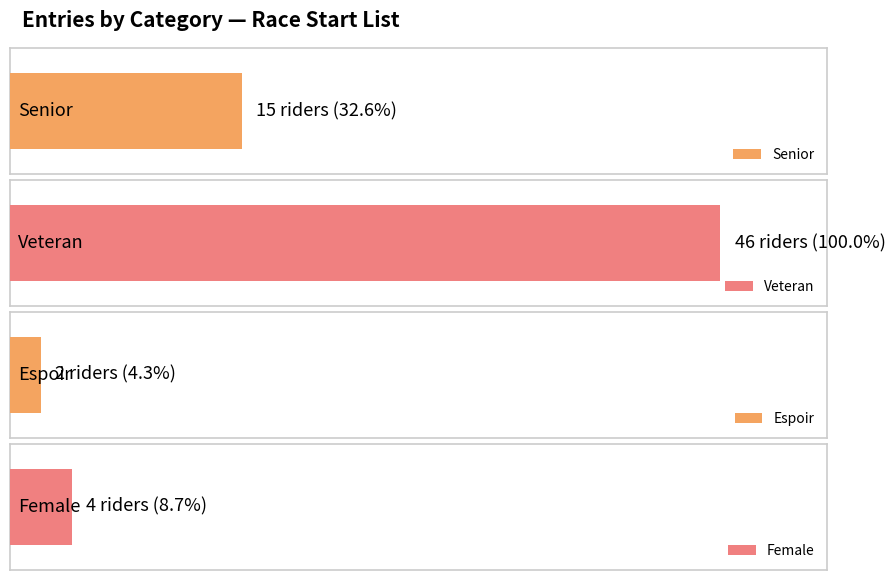

What is the ratio of the value at Female to the value at Senior?

0.3